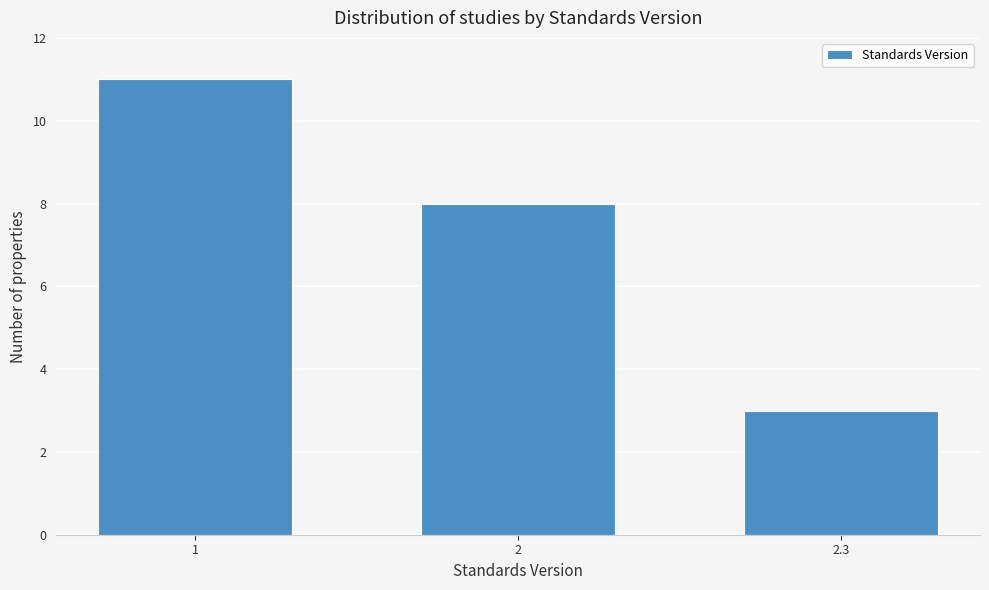

Reading left to right, transcribe all the data shown in this chart.

1=11	2=8	2.3=3